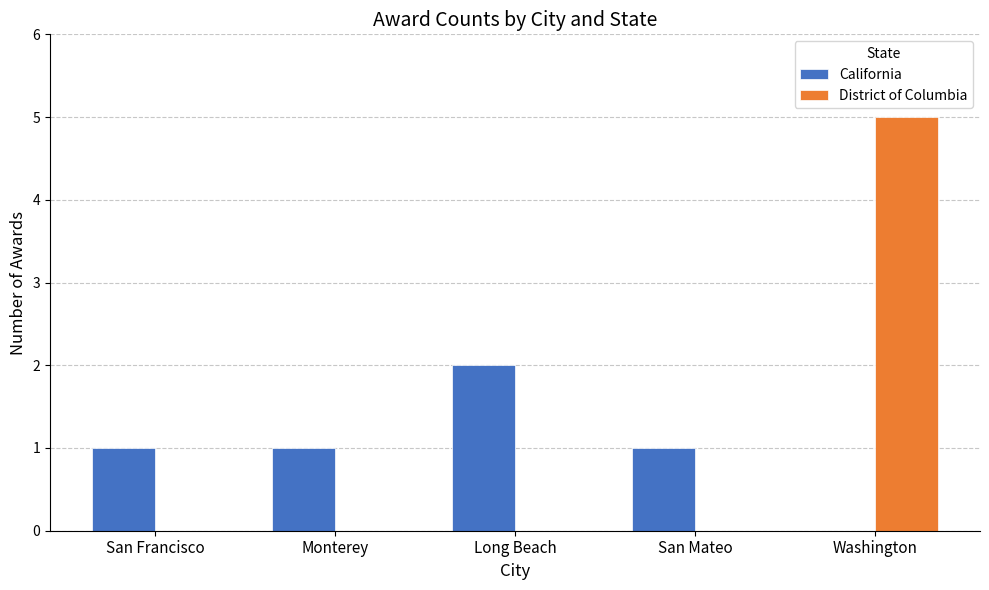

Which series has the largest range (max minus min)?

District of Columbia